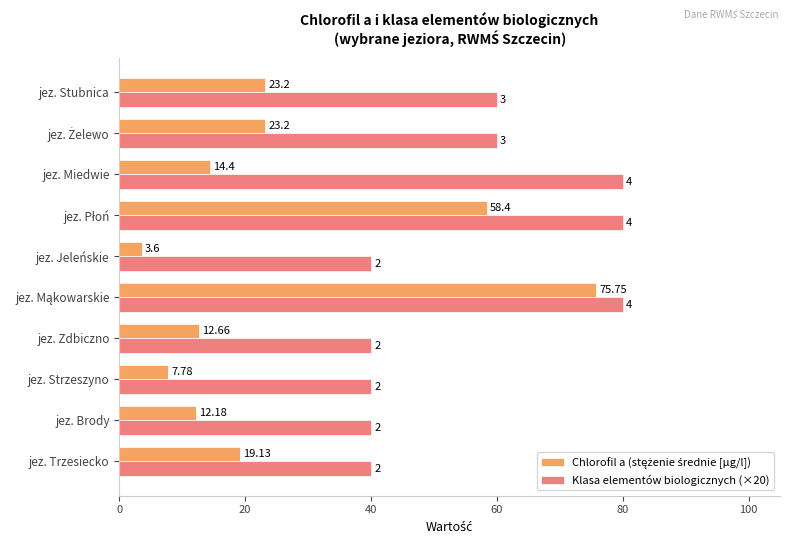

Which series has the largest total across all categories?

Klasa elementów biologicznych (×20)